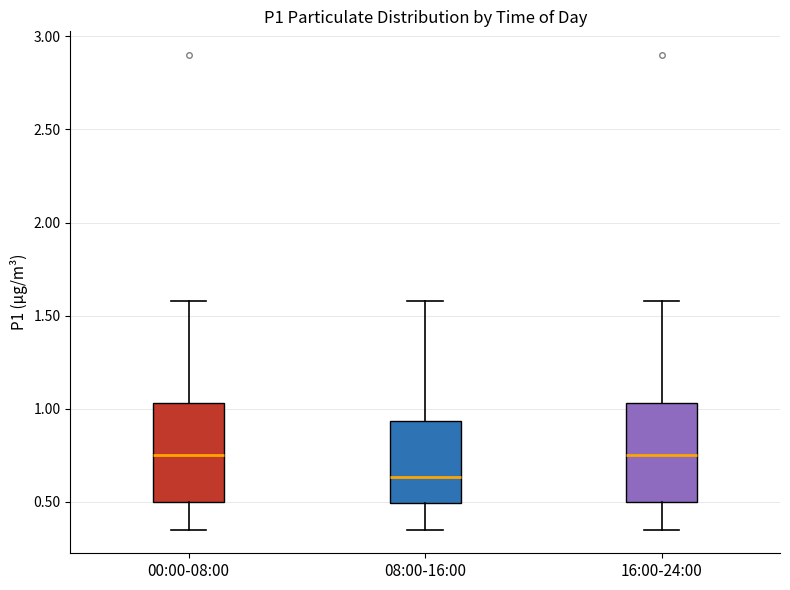

Reading left to right, read every box against the y-axis: the position of its median line, the range the box covers, and the ends of its whiskers. The values are not printed on the chart, so give them approximately, as read against the axis.

00:00-08:00: median 0.75, box 0.50 to 1.05, whiskers 0.35 to 1.60
08:00-16:00: median 0.65, box 0.50 to 0.95, whiskers 0.35 to 1.60
16:00-24:00: median 0.75, box 0.50 to 1.05, whiskers 0.35 to 1.60